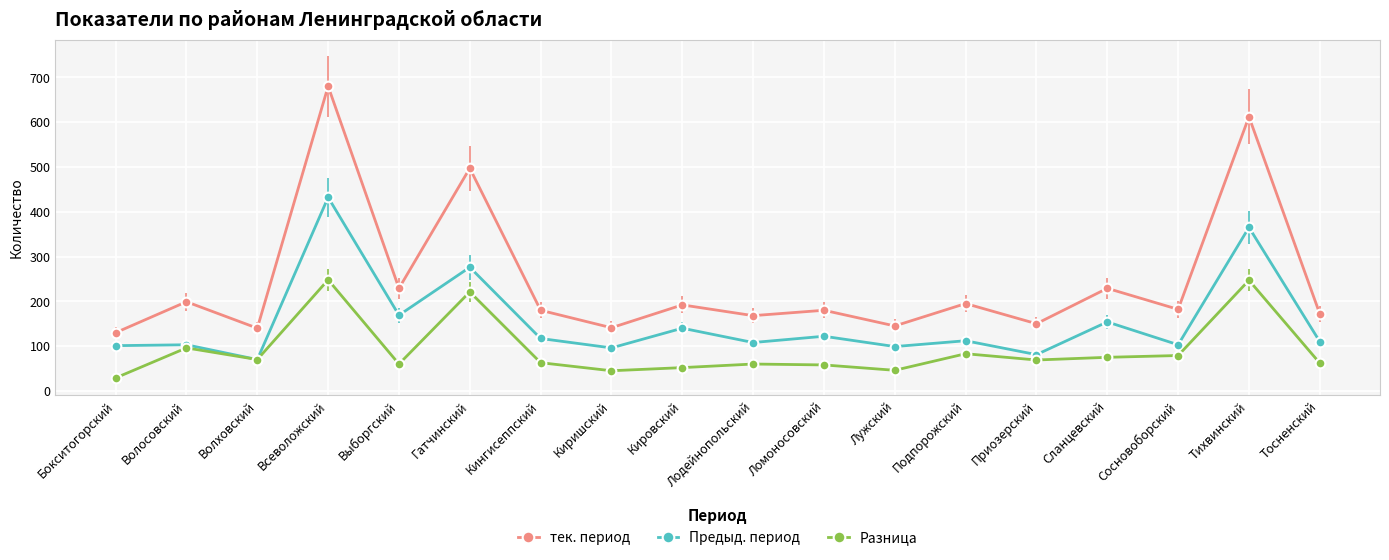

What is the difference between the Предыд. период values at Тихвинский and Сосновоборский?

262